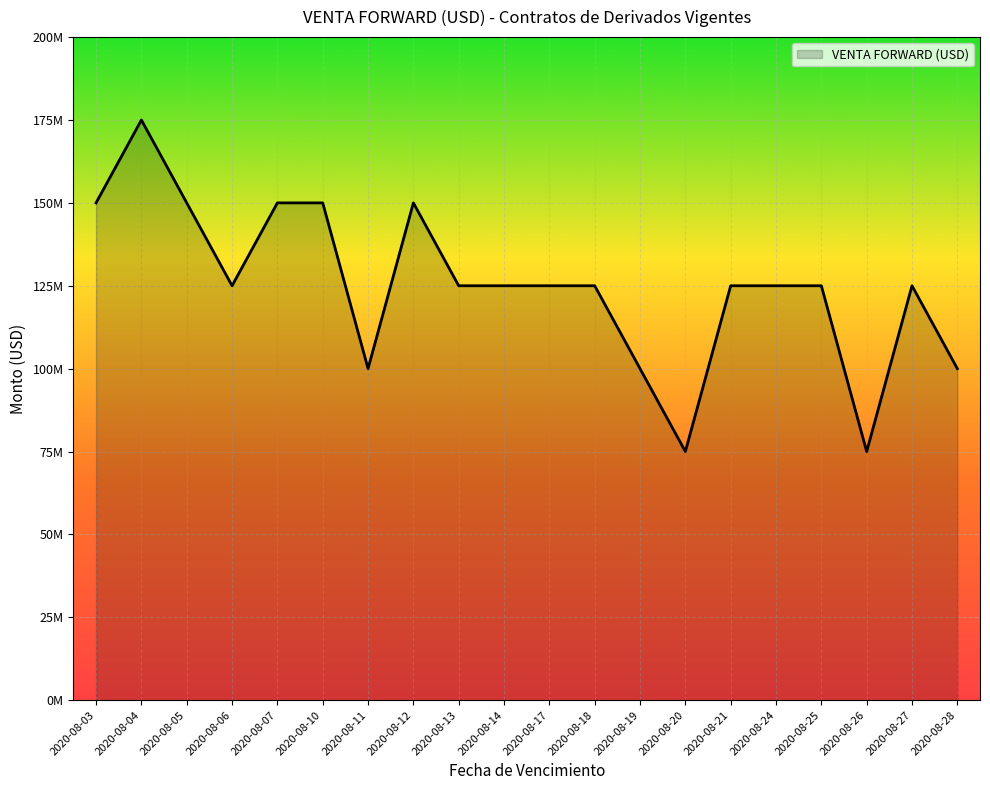

Is this an area chart (filled region under the line)?

Yes